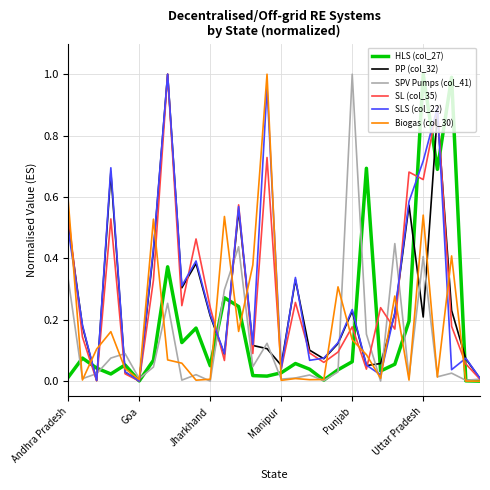

Is the value of SL (col_35) at Goa greater than the value of PP (col_32) at Uttar Pradesh?

No